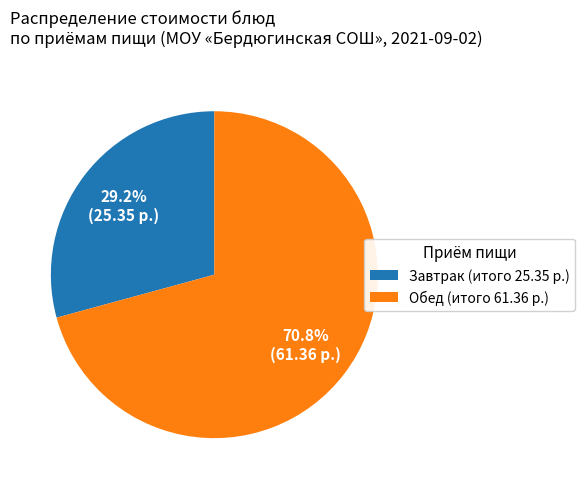

Is there a majority slice in this chart?

Yes